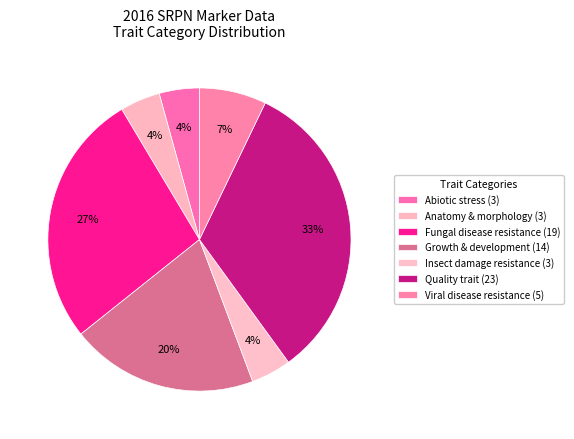

Count the number of slices in the pie.

7